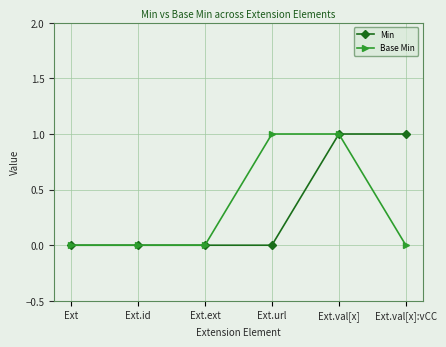

At which category is the sum across all series the highest?

Ext.val[x]